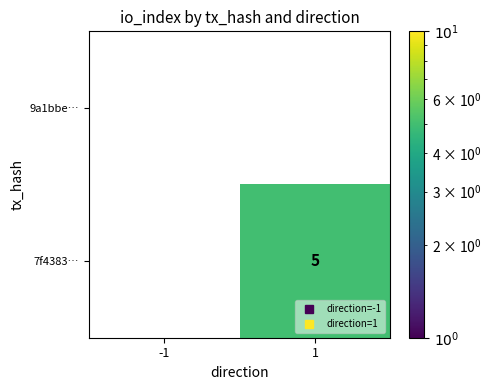

What is the greatest value displayed?

5